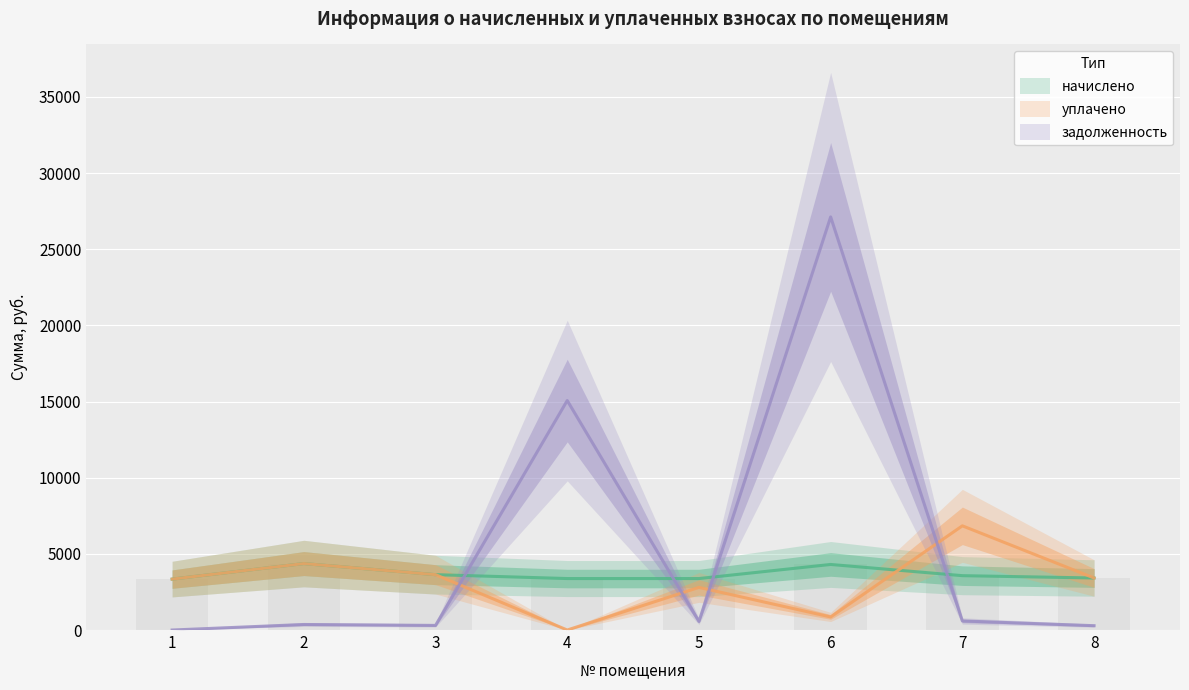

Which series has the largest total across all categories?

задолженность